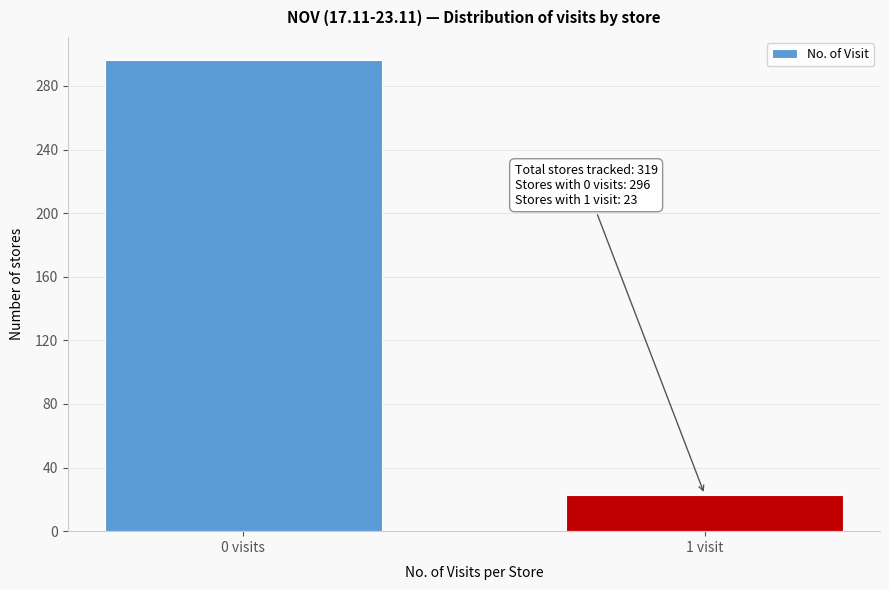

Reading left to right, extract all data points from this chart.

0 visits=296	1 visit=23